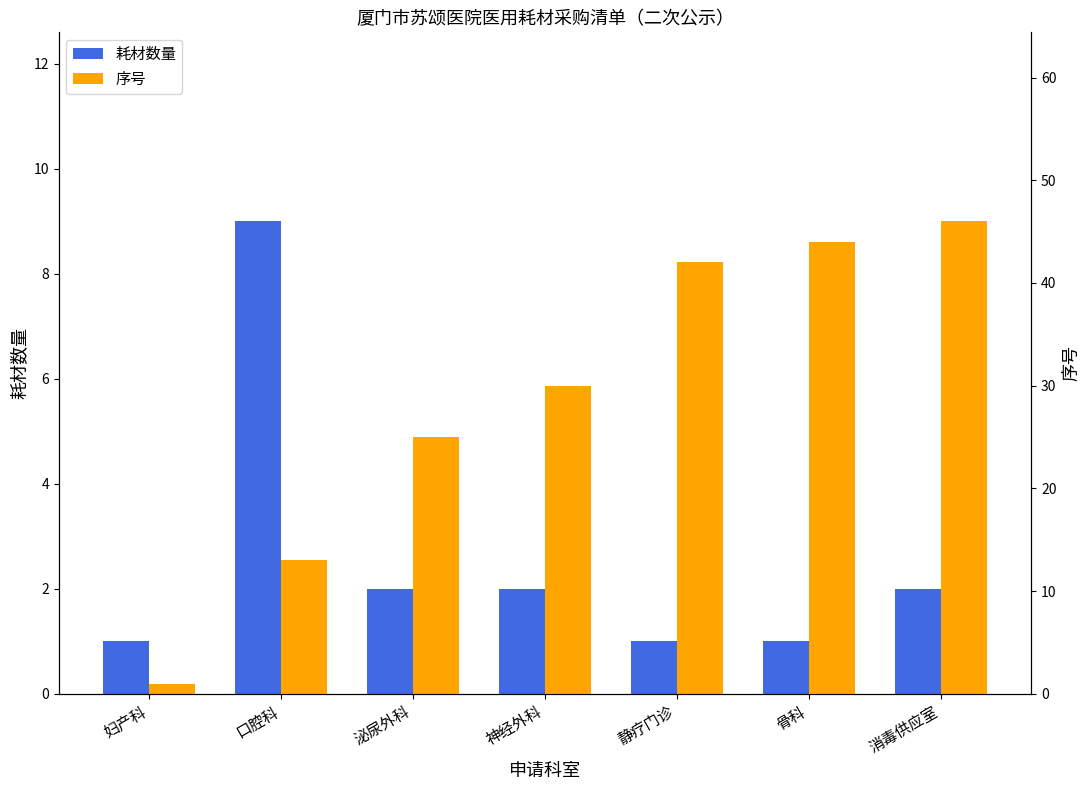

At which label does 耗材数量 reach its peak?

口腔科